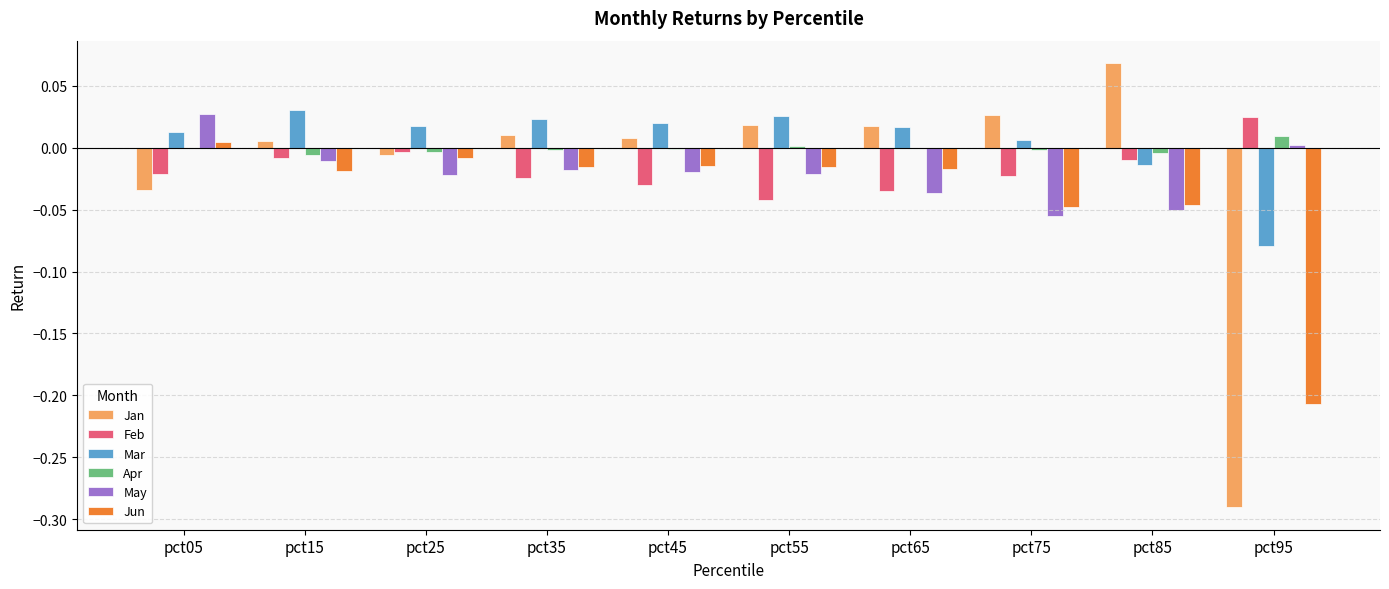

Which label corresponds to the largest value in the chart?

pct85